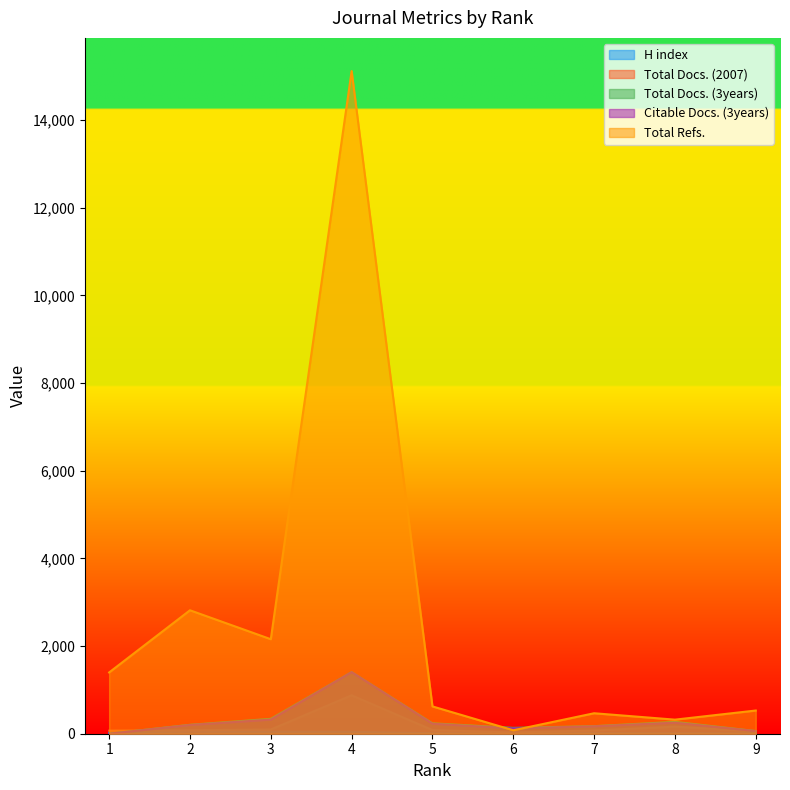

True or false: Total Docs. (3years) has a value of 173 at 7.

True